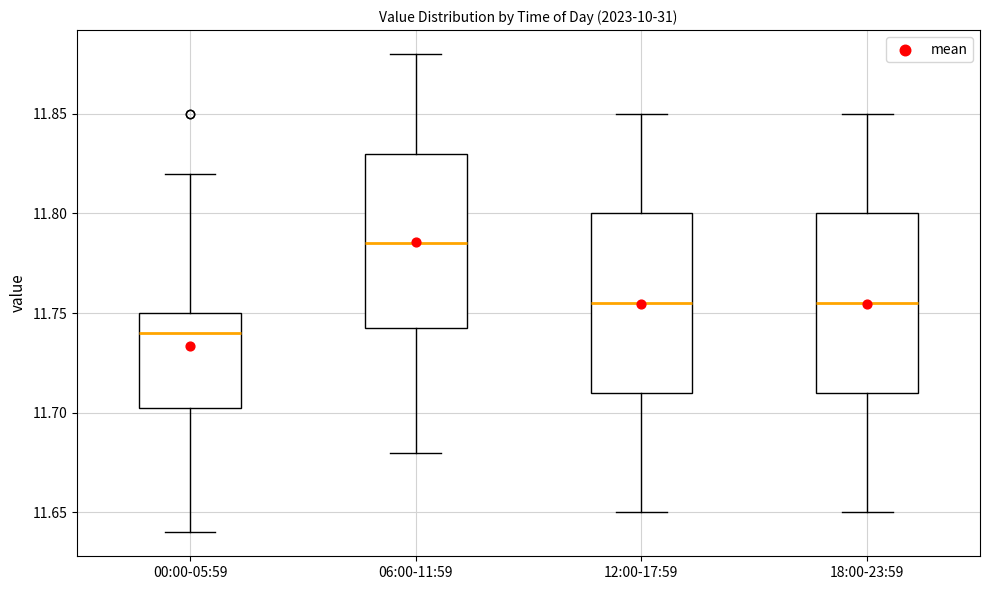

Reading left to right, transcribe this box plot: for each box, give where its median line is, the range the box spans, and where its two whiskers end, as read against the y-axis. The values are not printed on the chart, so give them approximately, as read against the axis.

00:00-05:59: median 11.740, box 11.705 to 11.750, whiskers 11.640 to 11.820
06:00-11:59: median 11.785, box 11.745 to 11.830, whiskers 11.680 to 11.880
12:00-17:59: median 11.755, box 11.710 to 11.800, whiskers 11.650 to 11.850
18:00-23:59: median 11.755, box 11.710 to 11.800, whiskers 11.650 to 11.850